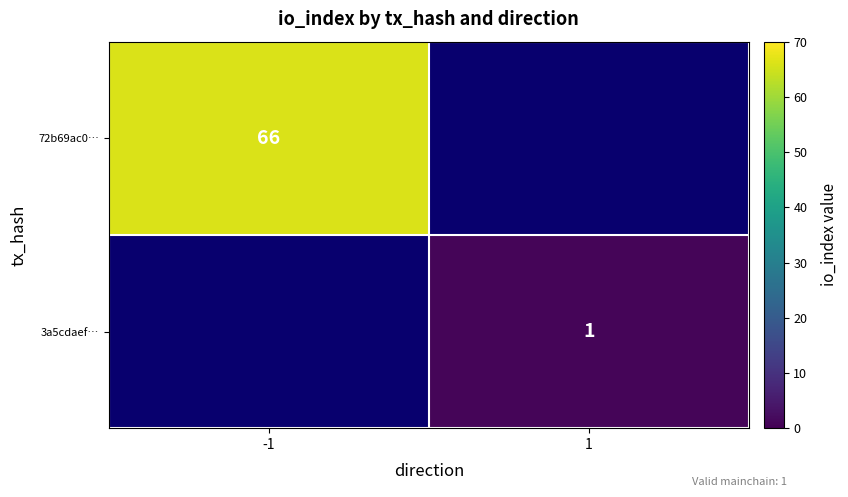

Is the value of 3a5cdaef… at 1 greater than the value of 72b69ac0… at -1?

No